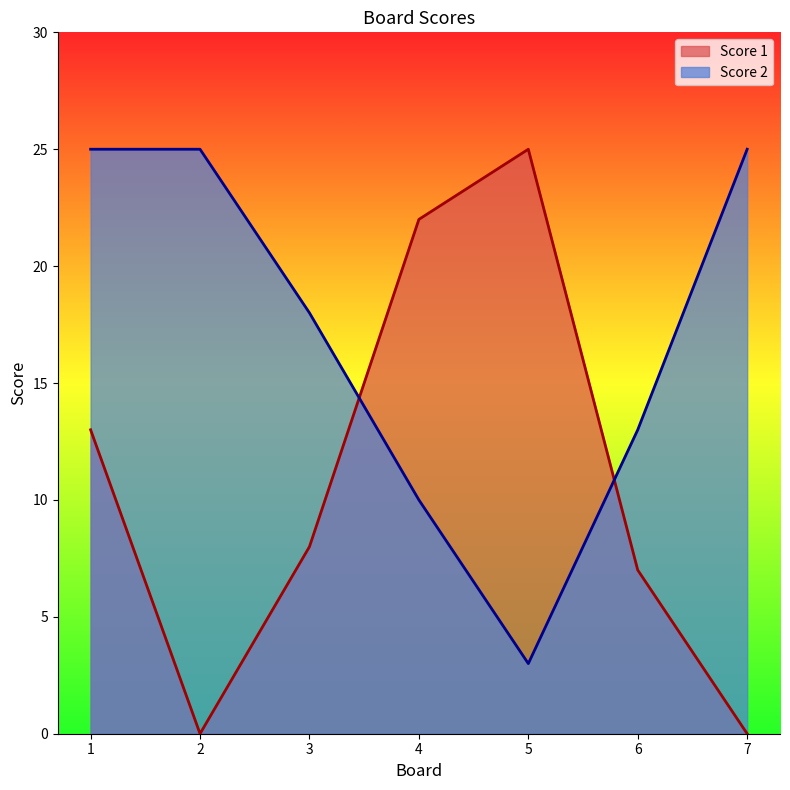

The Score 2 series shows 15 at 4. True or false?

False